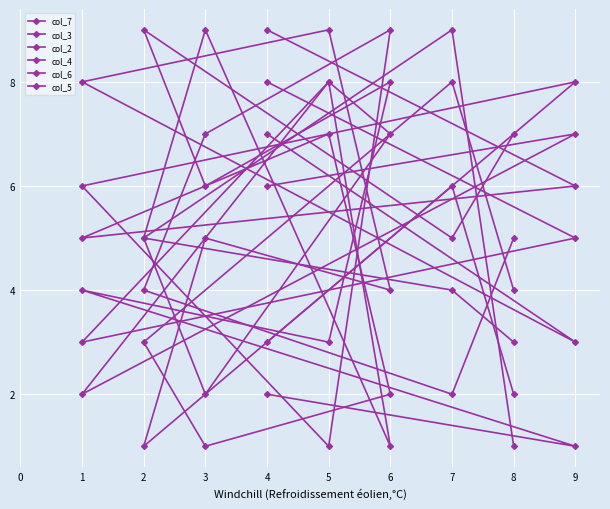

At which category is the sum across all series the highest?

5